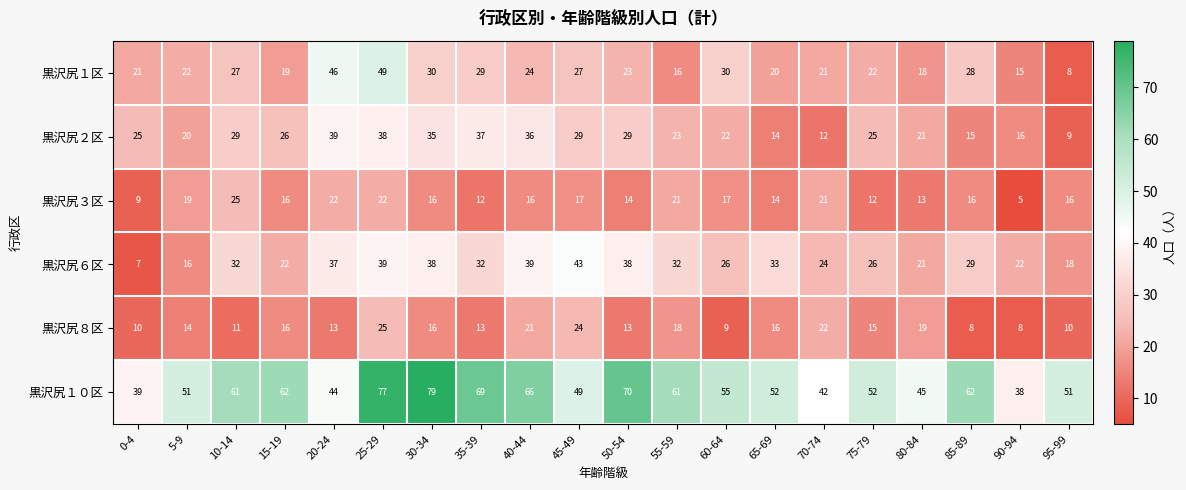

At how many categories does at least one series exceed 19?

20